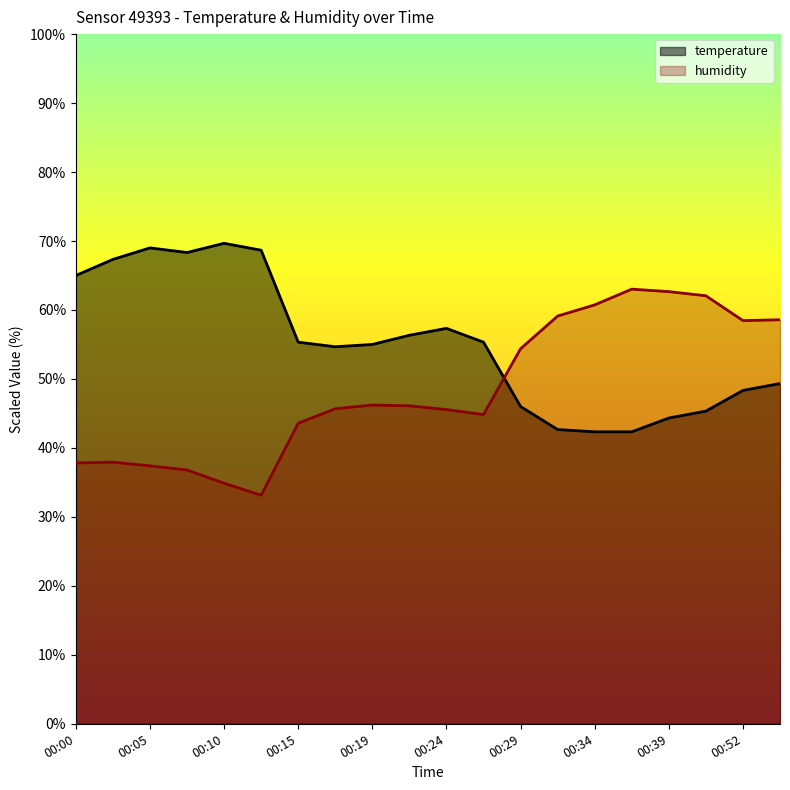

Which has a higher value, 00:54 or 00:05?

00:05